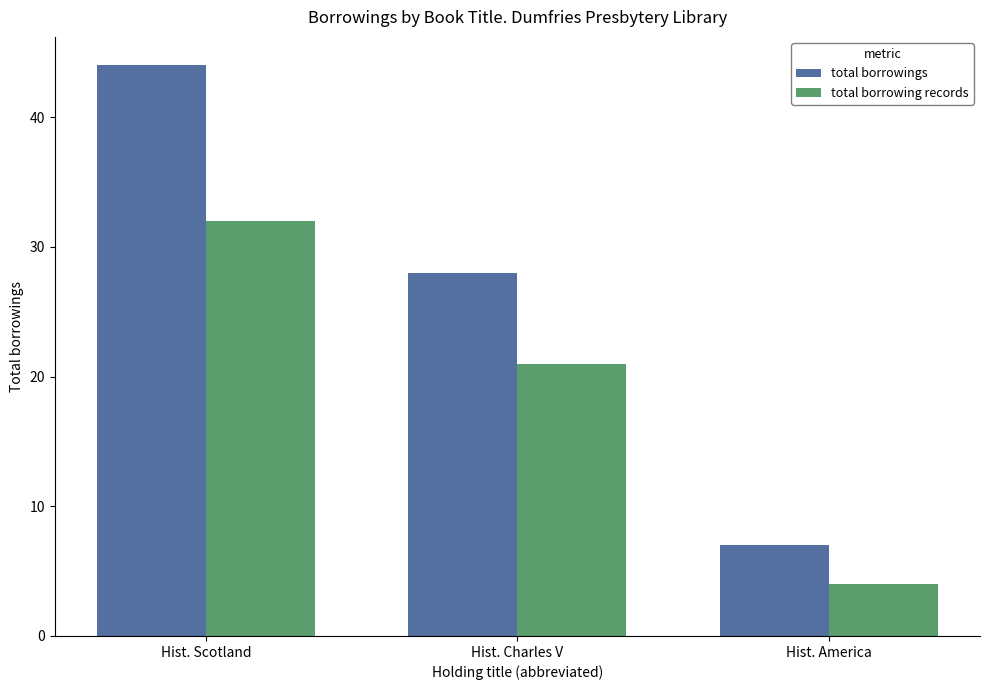

Which category has the highest value in the total borrowings series?

Hist. Scotland